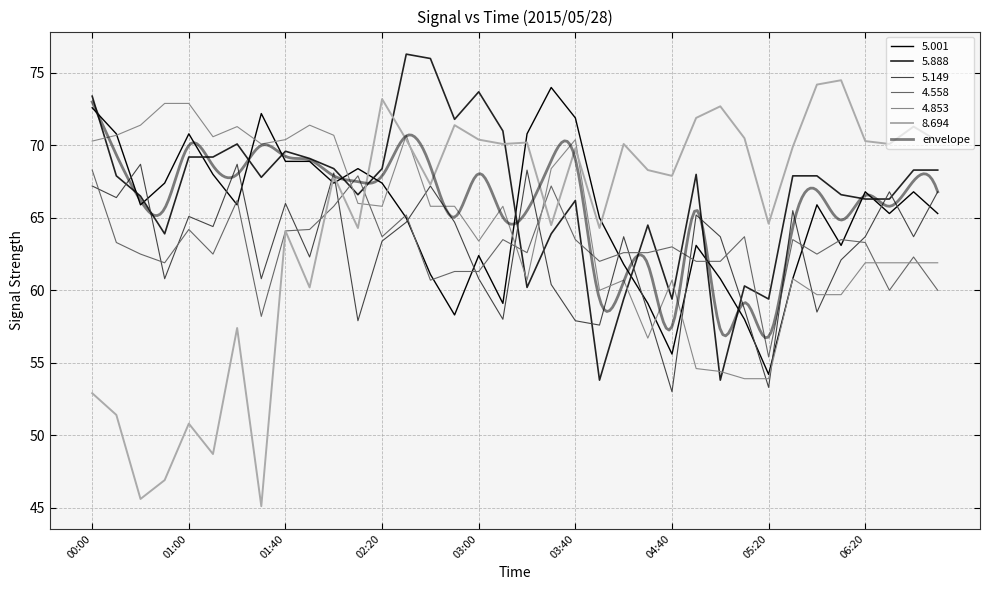

The 5.001 series shows 93.6 at 04:30. True or false?

False